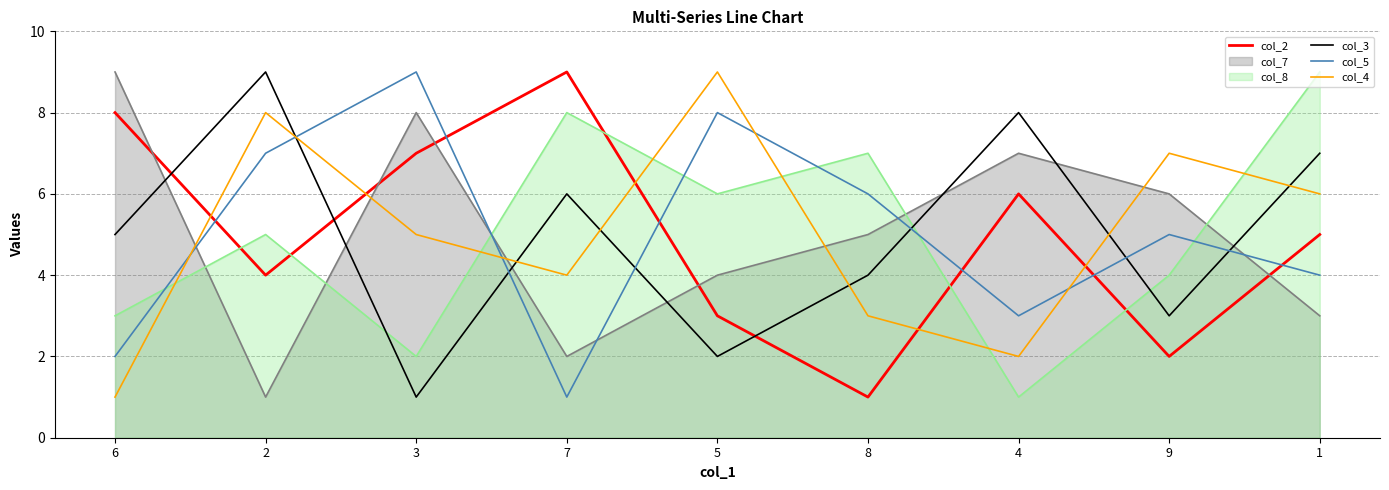

At 5, list the series in order from smallest to largest.

col_3, col_2, col_7, col_8, col_5, col_4